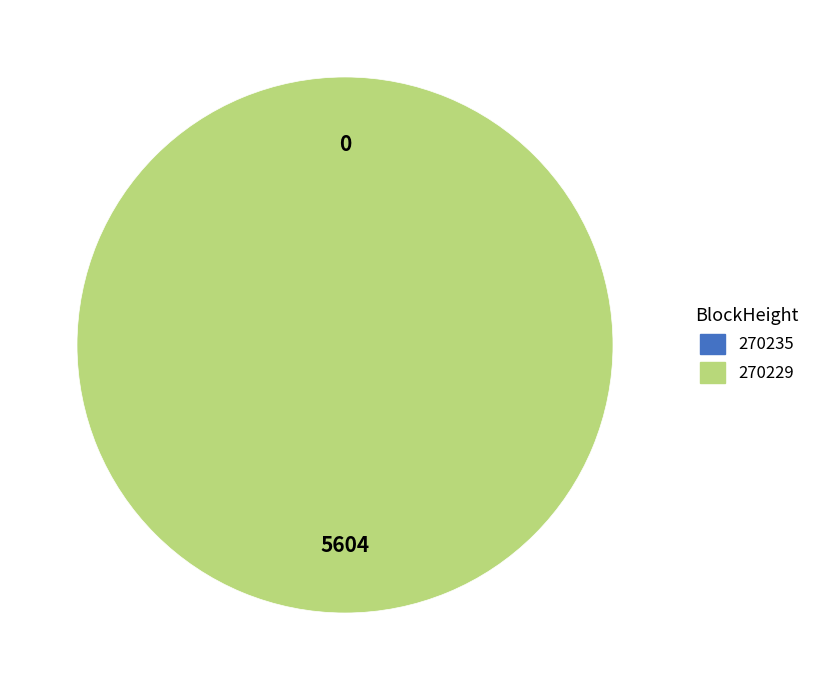

How many segments does this pie chart have?

2